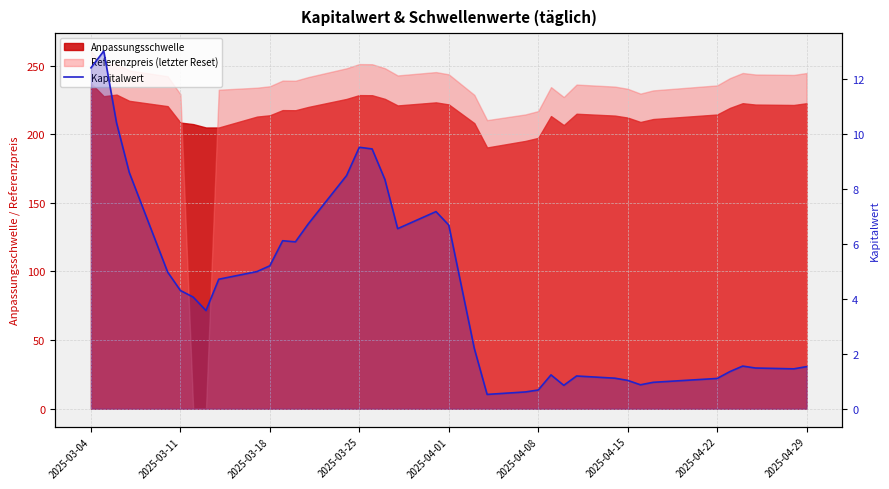

Where does the data first go above 4?

2025-03-04